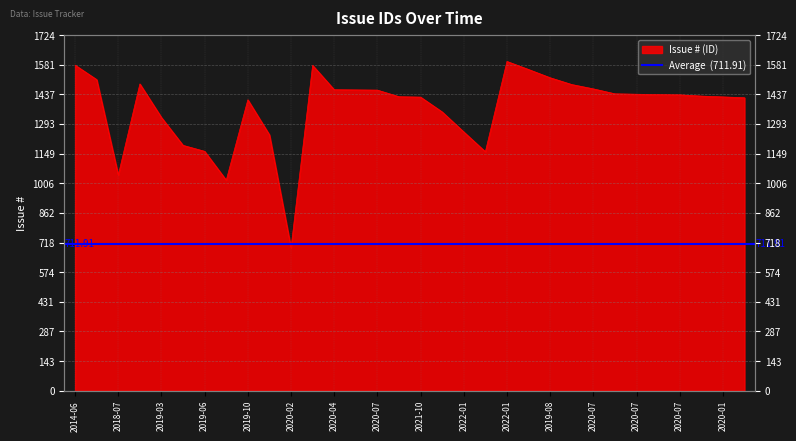

What is the ratio of the value at 2020-05 to the value at 2020-07?

1.0